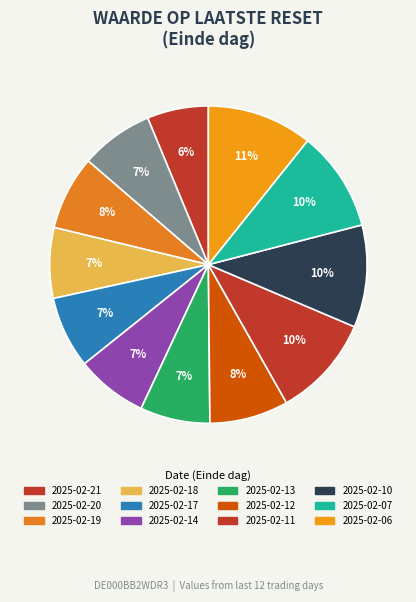

Is it true that 2025-02-20 is 7% of the pie?

True